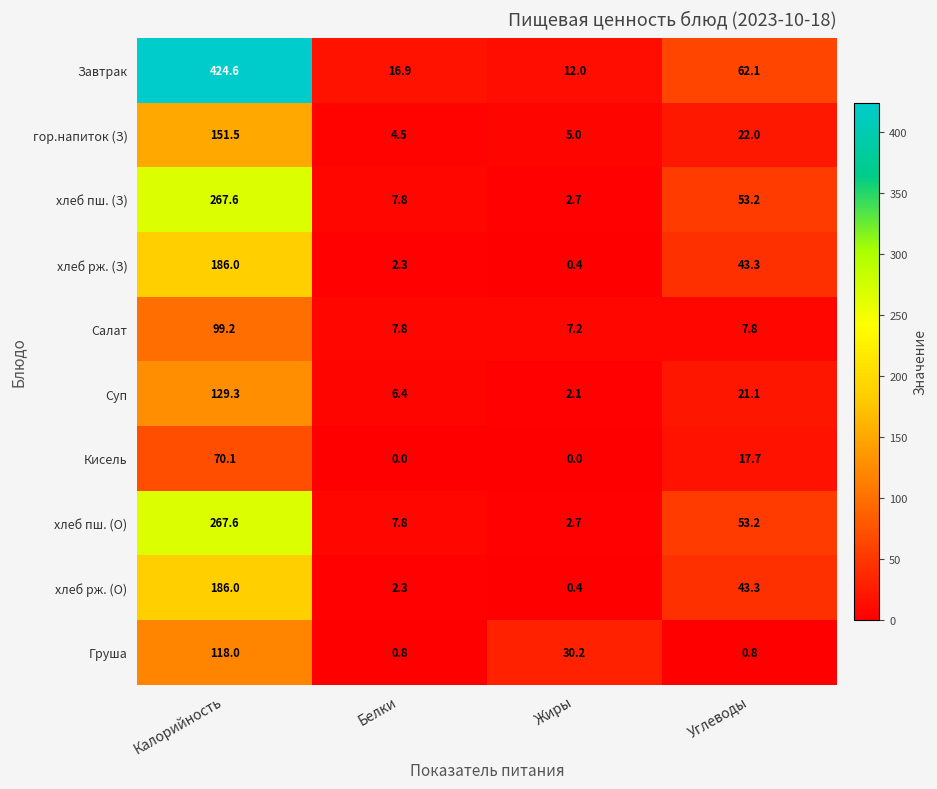

What is the greatest value displayed?

424.6